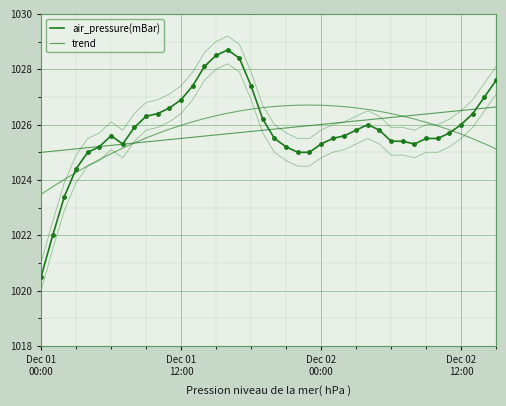

What is the maximum value shown in the chart?

1028.7